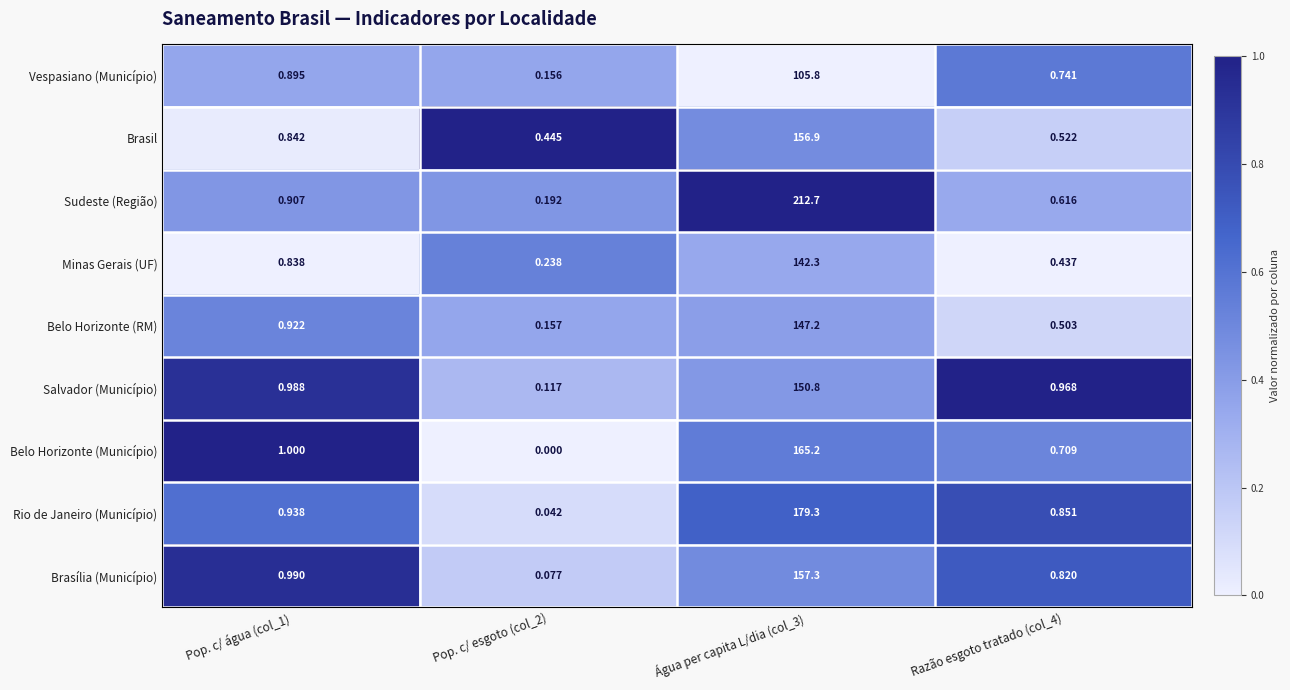

At which category is the sum across all series the highest?

Água per capita L/dia (col_3)